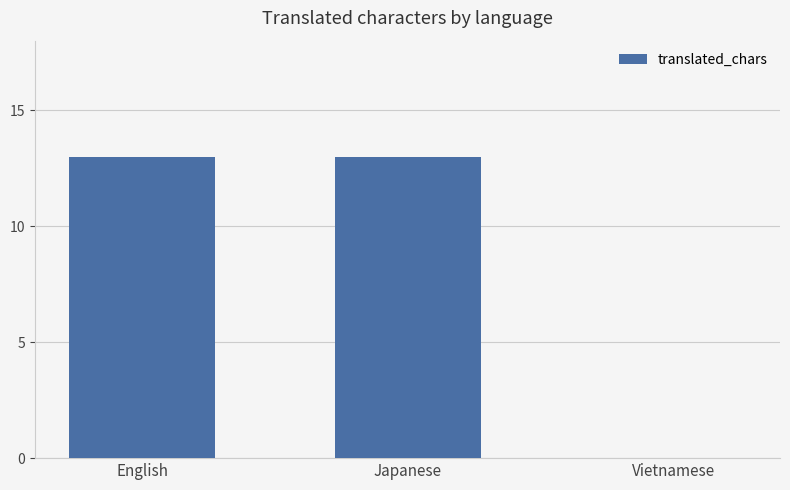

What is the greatest value displayed?

13